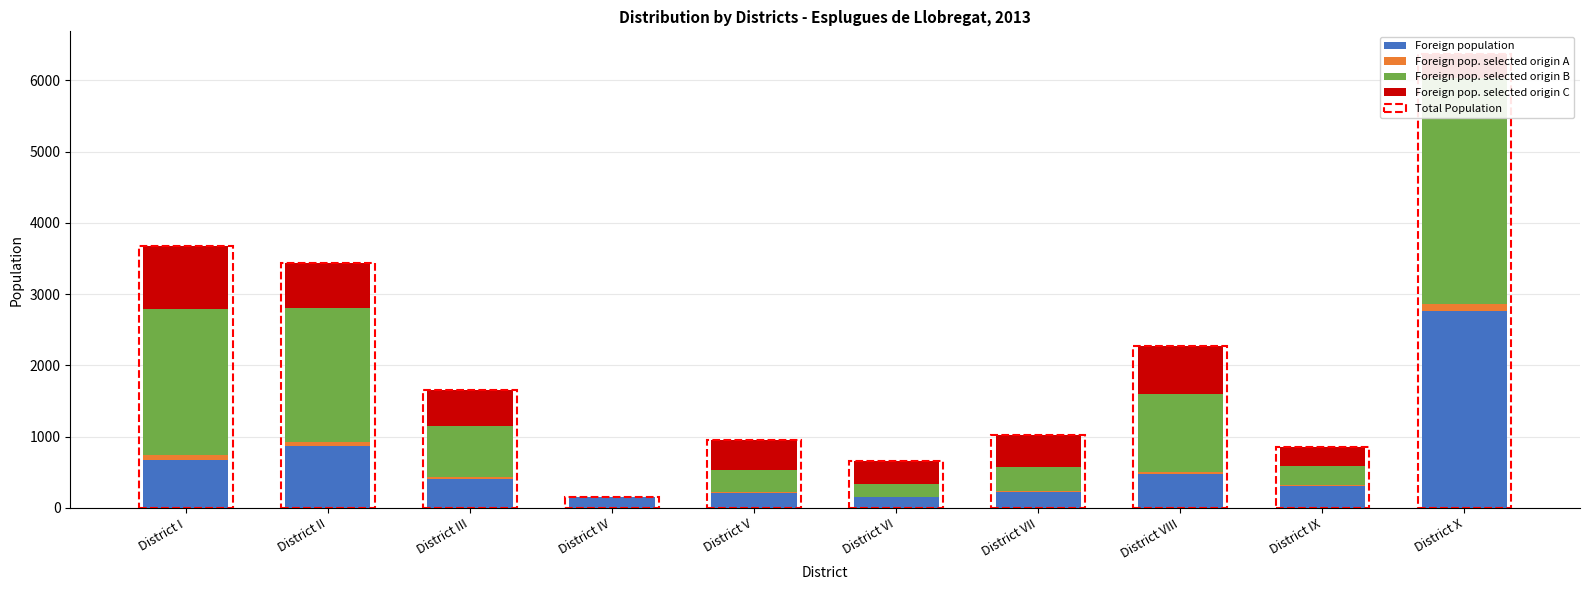

At how many categories does at least one series exceed 2343?

1